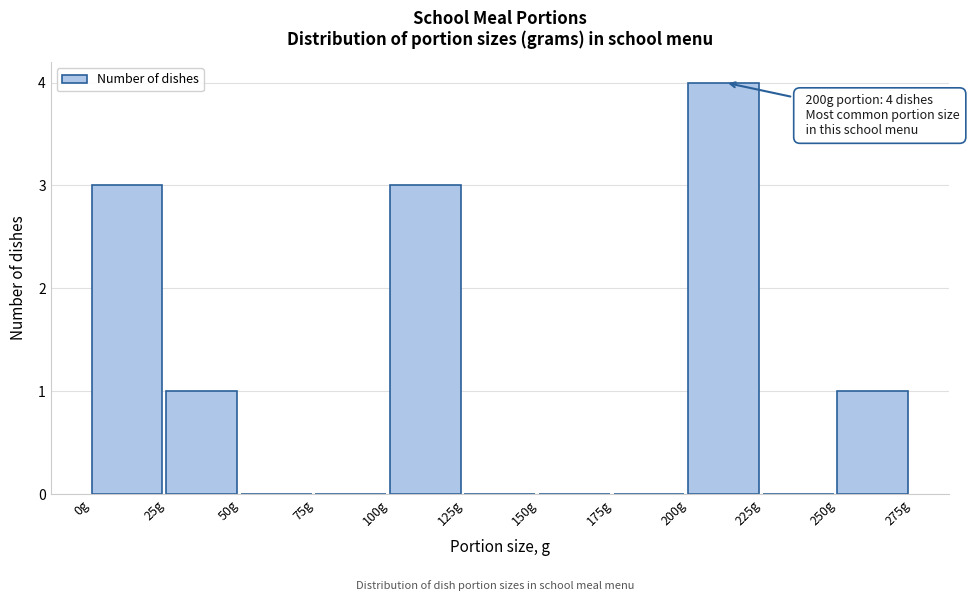

Which range on the x-axis has the tallest bar?

200 to 225